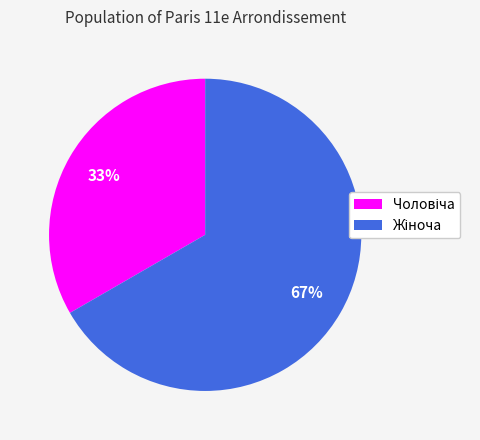

To the nearest percent, what is the average slice percentage?

50%